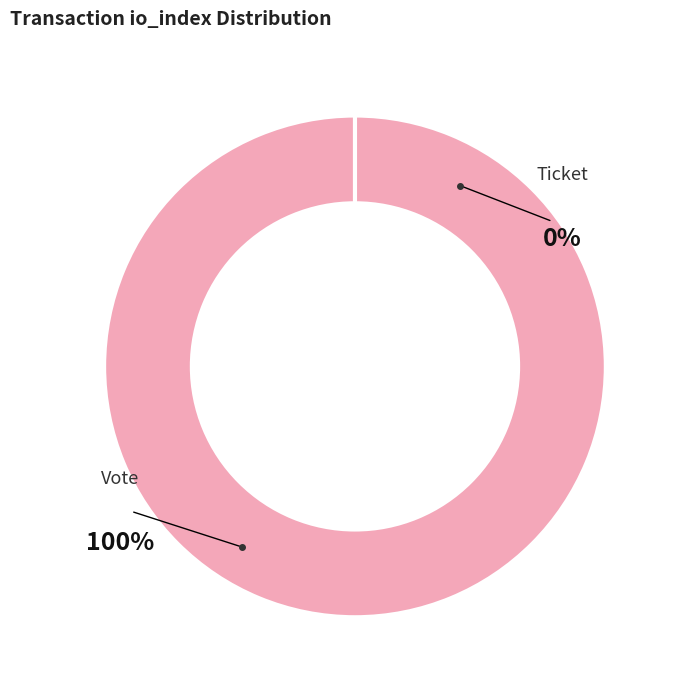

To the nearest percent, what is the combined percentage of Ticket (io_index=0) and Vote (io_index=1)?

100%